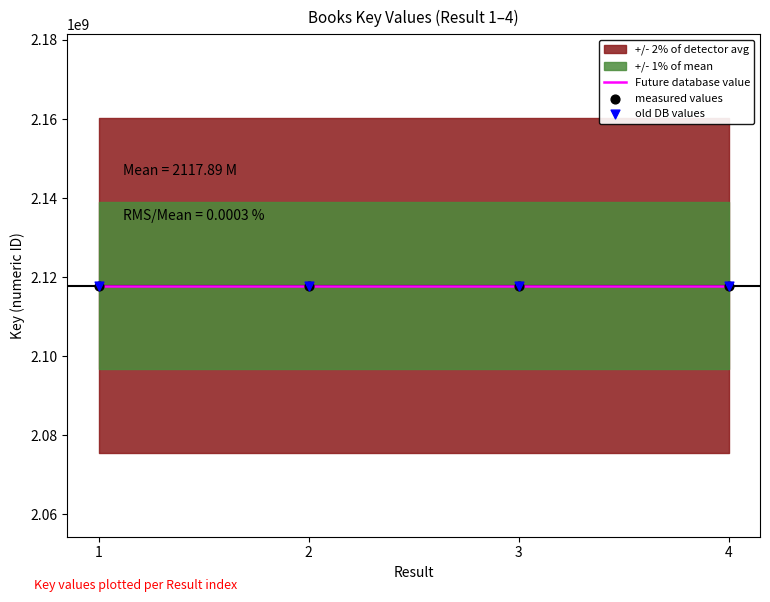

At which category is the sum across all series the highest?

4